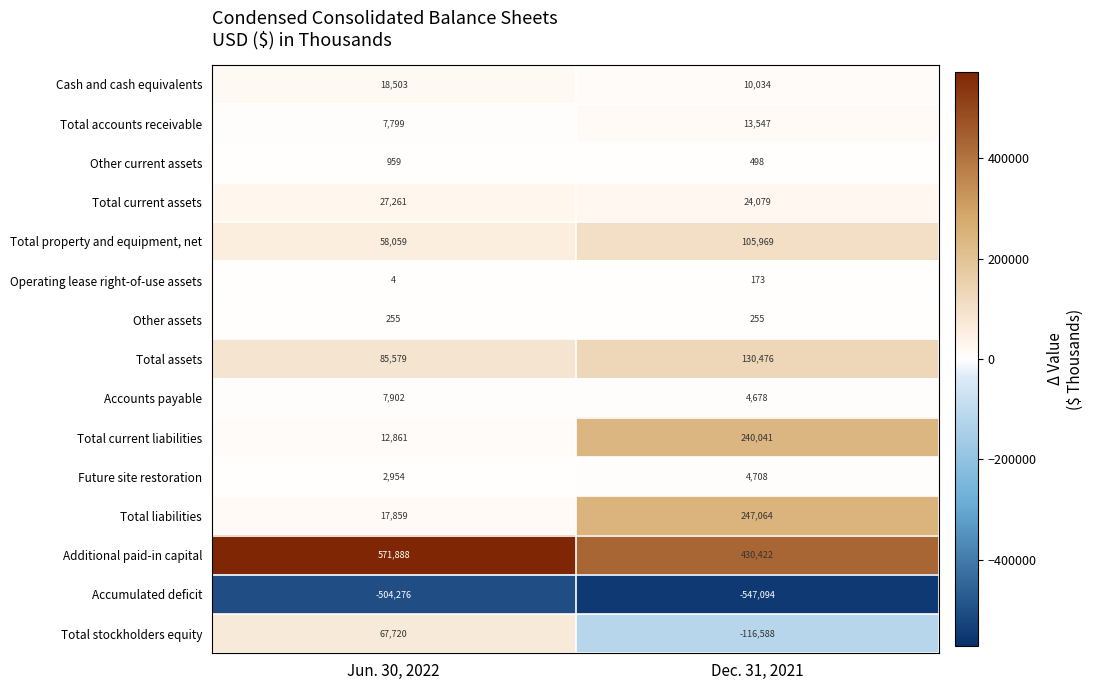

Reading left to right, extract all data points from this chart.

Cash and cash equivalents: 18503	10034
Total accounts receivable: 7799	13547
Other current assets: 959	498
Total current assets: 27261	24079
Total property and equipment, net: 58059	105969
Operating lease right-of-use assets: 4	173
Other assets: 255	255
Total assets: 85579	130476
Accounts payable: 7902	4678
Total current liabilities: 12861	240041
Future site restoration: 2954	4708
Total liabilities: 17859	247064
Additional paid-in capital: 571888	430422
Accumulated deficit: -504276	-547094
Total stockholders equity: 67720	-116588